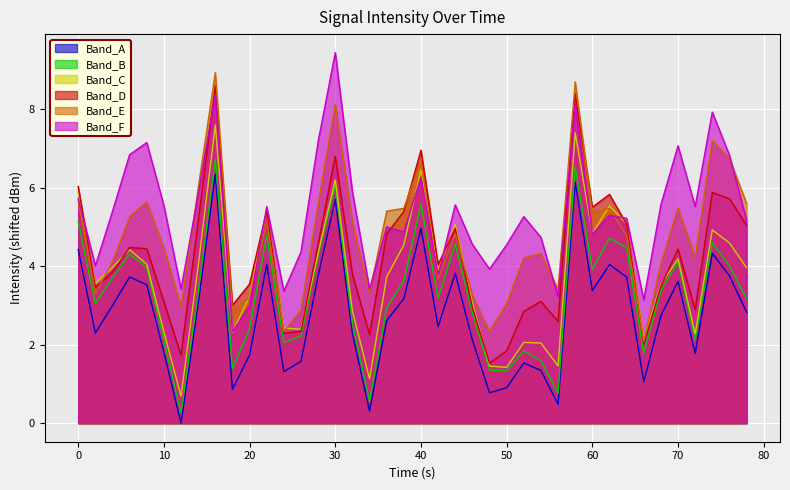

Rank the series by their average value, from lowest to highest.

Band_A, Band_B, Band_C, Band_D, Band_E, Band_F